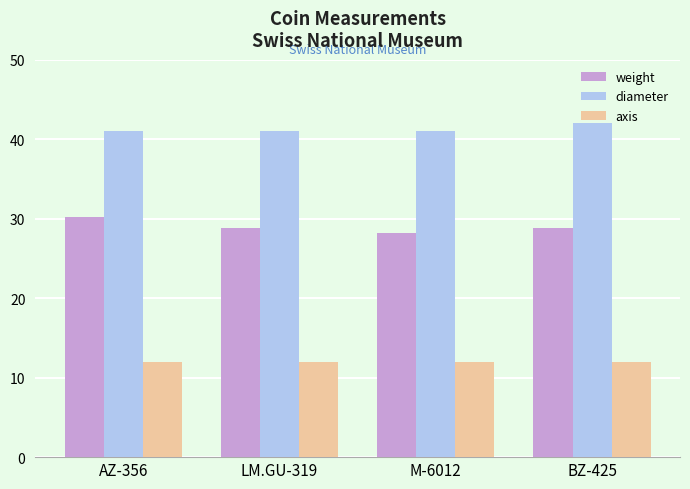

How many series are shown in this chart?

3